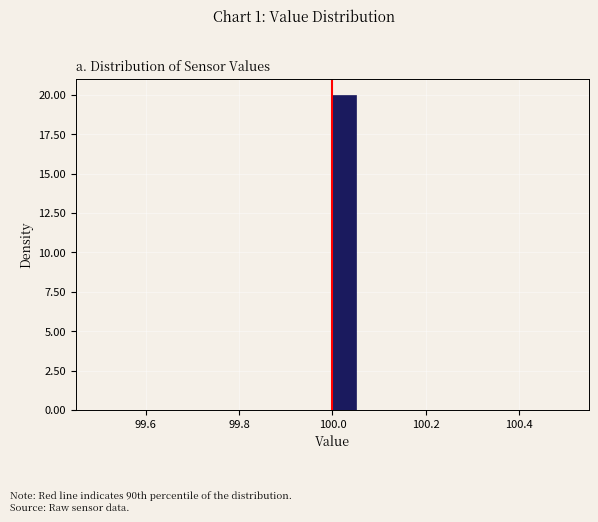

Around what value on the x-axis is the tallest bar? Give the approximate position of its centre, as read against the axis.

100.02